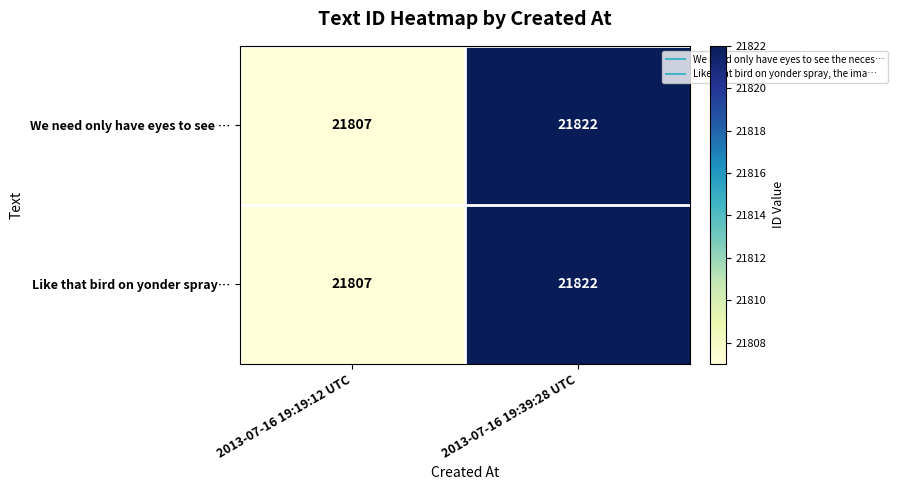

Rank the categories by Like that bird on yonder spray… value from highest to lowest.

2013-07-16 19:39:28 UTC, 2013-07-16 19:19:12 UTC